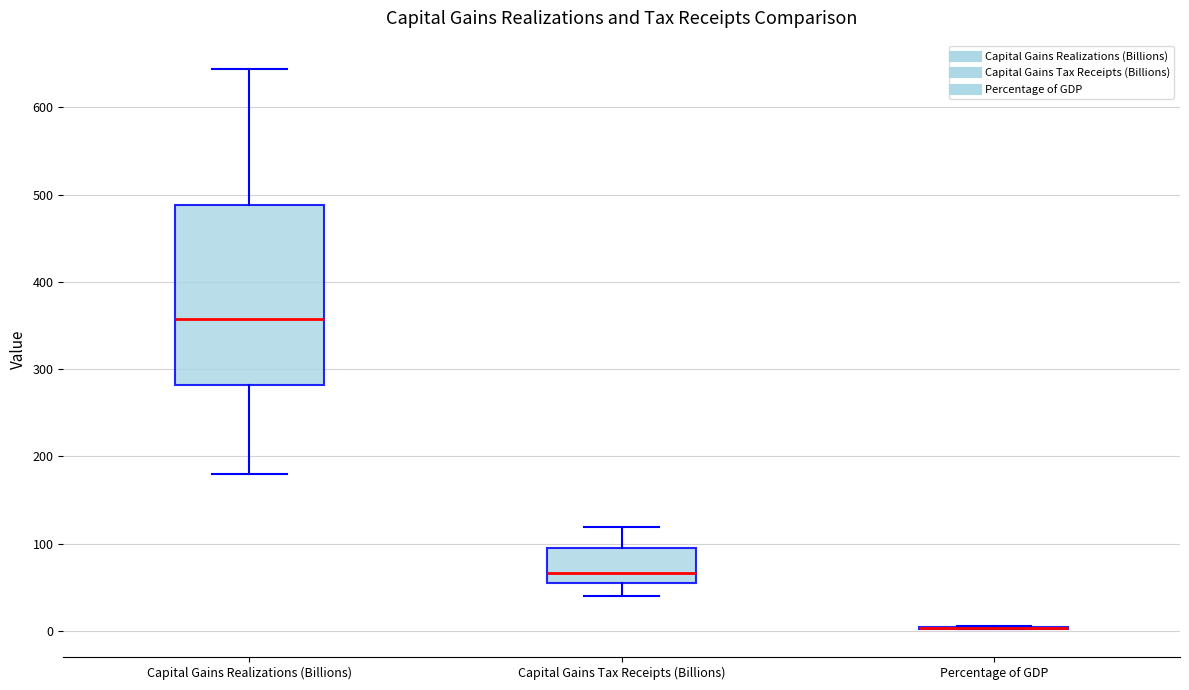

Reading left to right, read every box against the y-axis: the position of its median line, the range the box covers, and the ends of its whiskers. The values are not printed on the chart, so give them approximately, as read against the axis.

Capital Gains Realizations (Billions): median 360, box 280 to 490, whiskers 180 to 640
Capital Gains Tax Receipts (Billions): median 70, box 60 to 100, whiskers 40 to 120
Percentage of GDP: box collapsed to a line at 0, whiskers 0 to 10